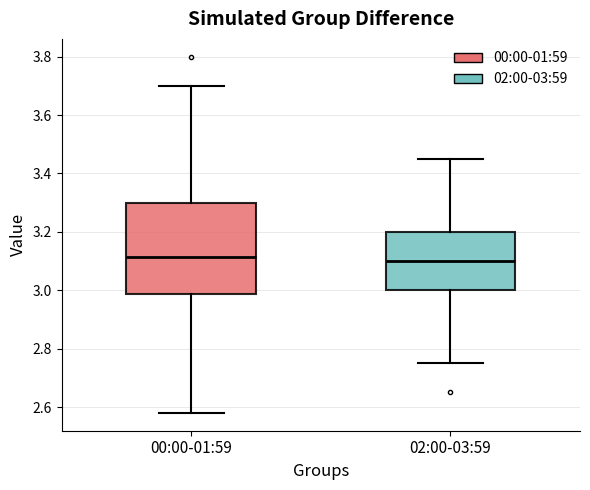

Where does the median line of the box for 00:00-01:59 sit on the y-axis? The values are not printed on the chart, so give them approximately, as read against the axis.

3.12